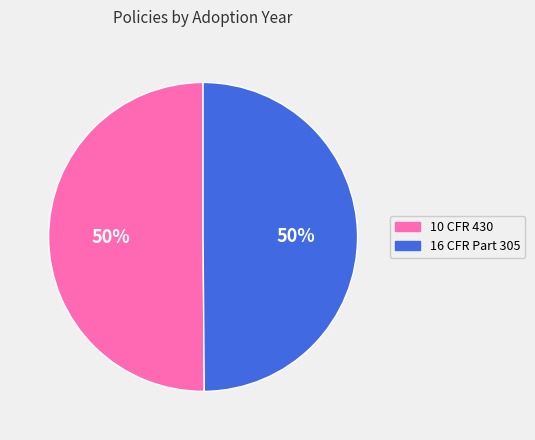

What percentage is the 16 CFR Part 305 slice, to the nearest percent?

50%